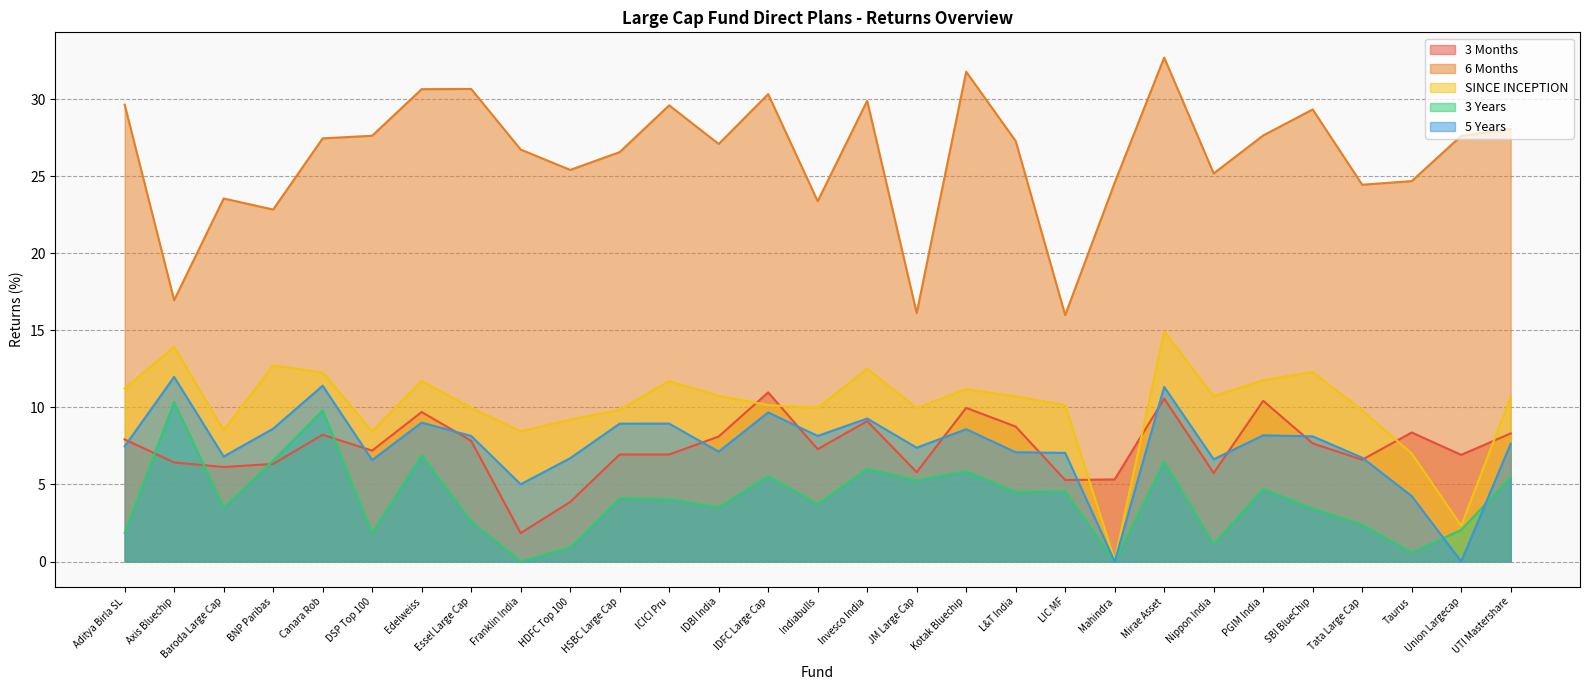

What are all the series names shown in the legend?

3 Months, 6 Months, SINCE INCEPTION, 3 Years, 5 Years